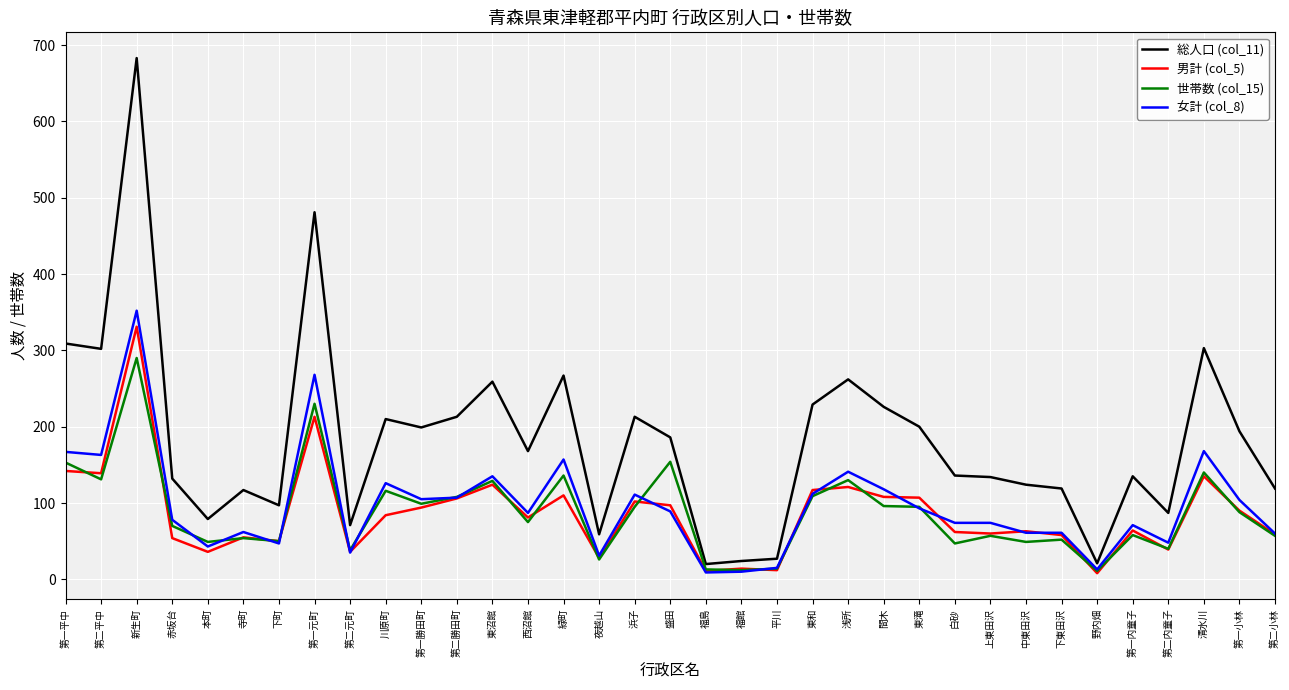

What position from the right is 寺町?

30